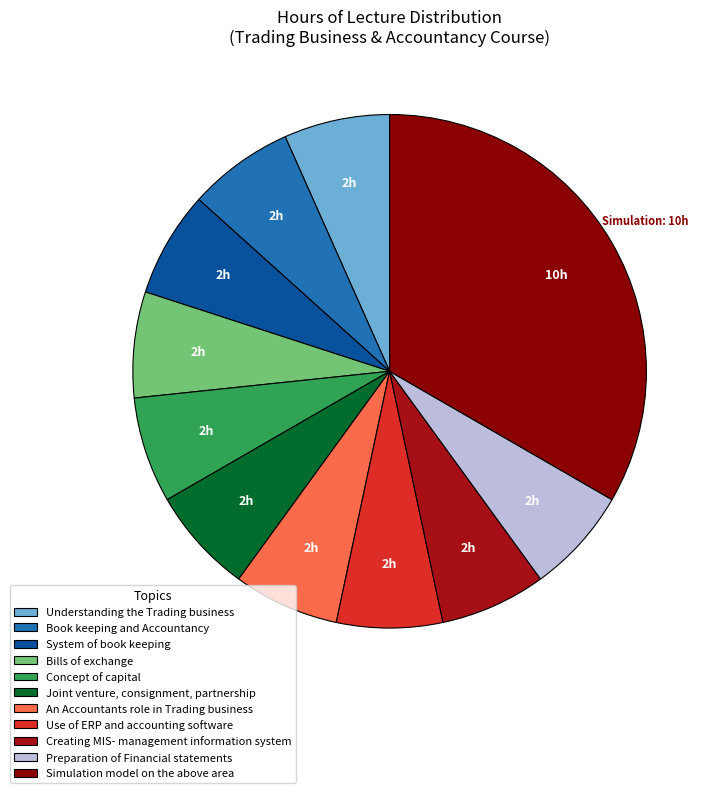

Which slice is the largest?

Simulation model on the above area